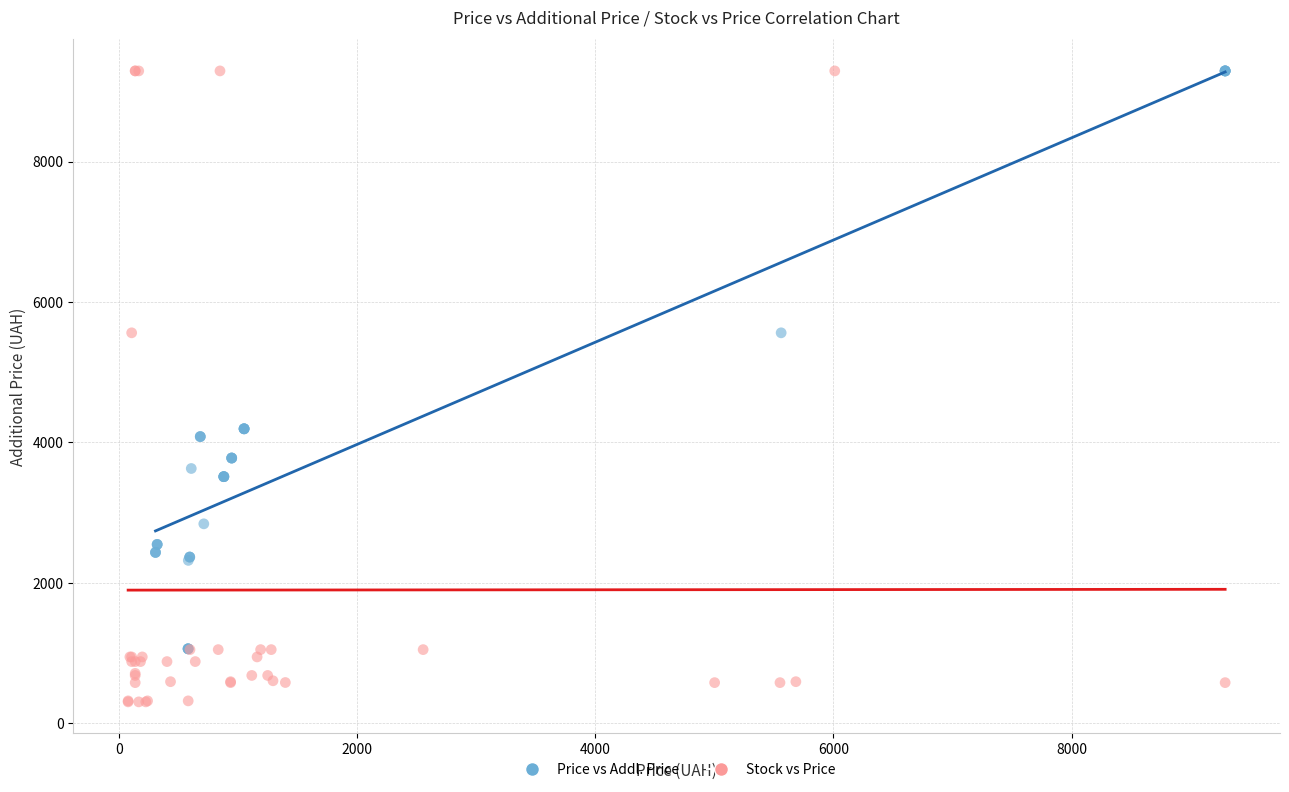

Which series contains the lowest Y value?

Stock vs Price